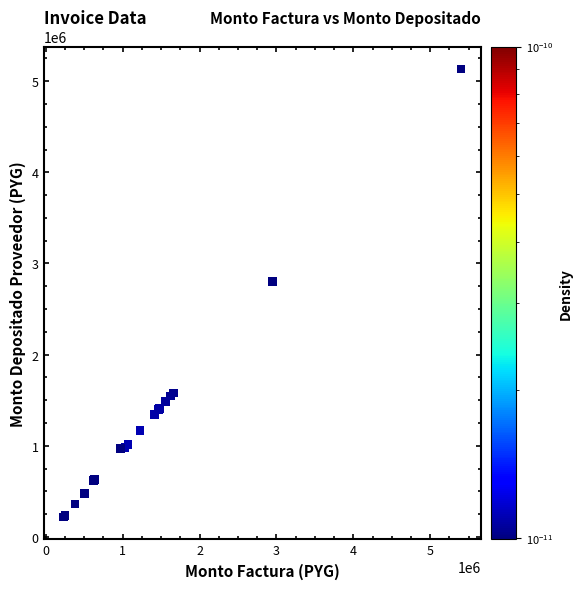

What Y value in the scatter plot is closest to 2677013?

2805396